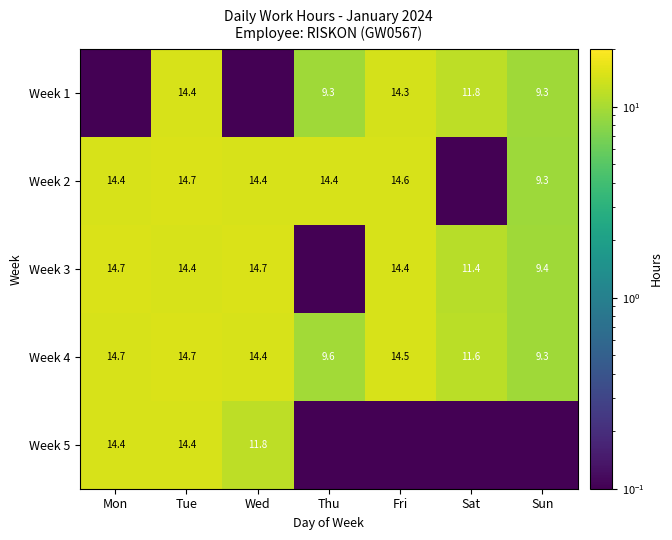

Which series has the largest range (max minus min)?

Week 3